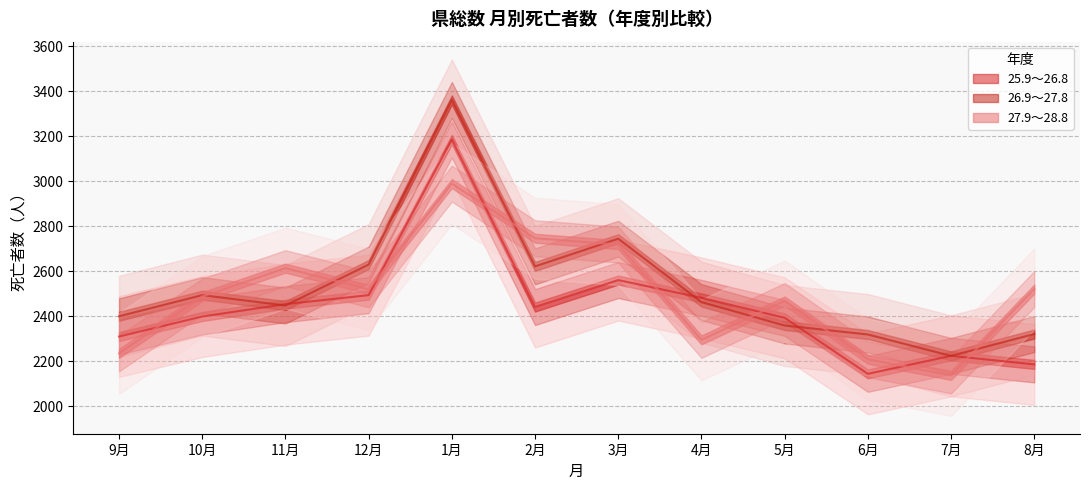

What is the label of the 8th point from the right?

1月